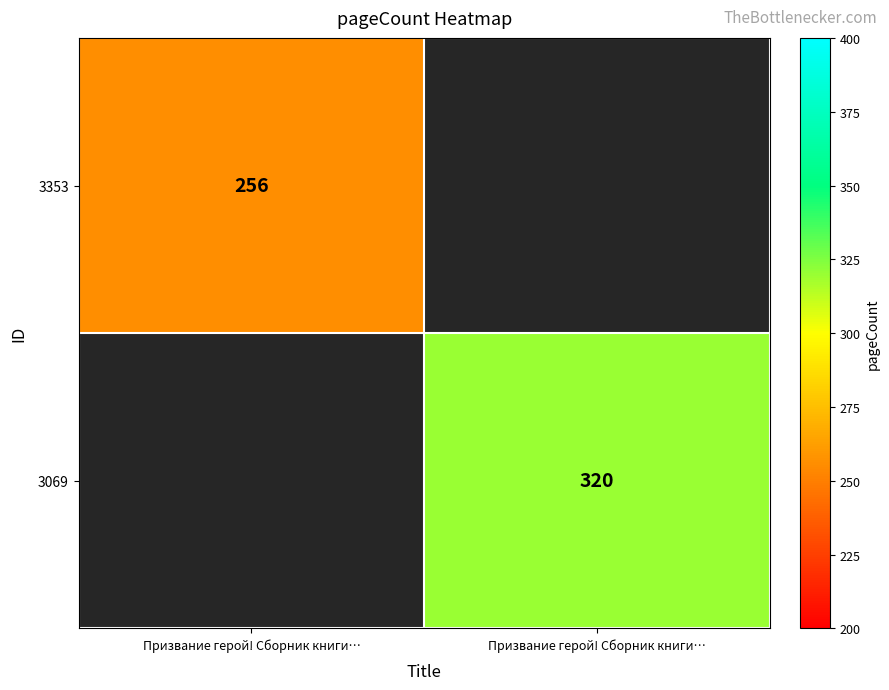

Rank the series by their maximum value, from lowest to highest.

3353, 3069